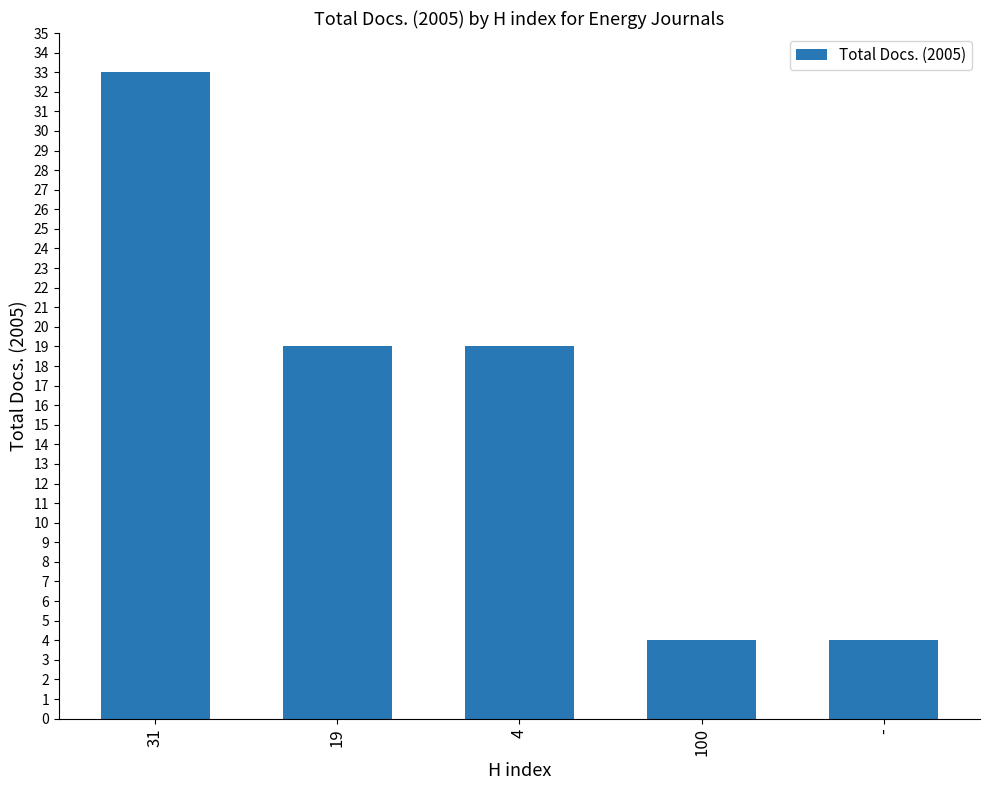

Does the chart contain any negative values?

No